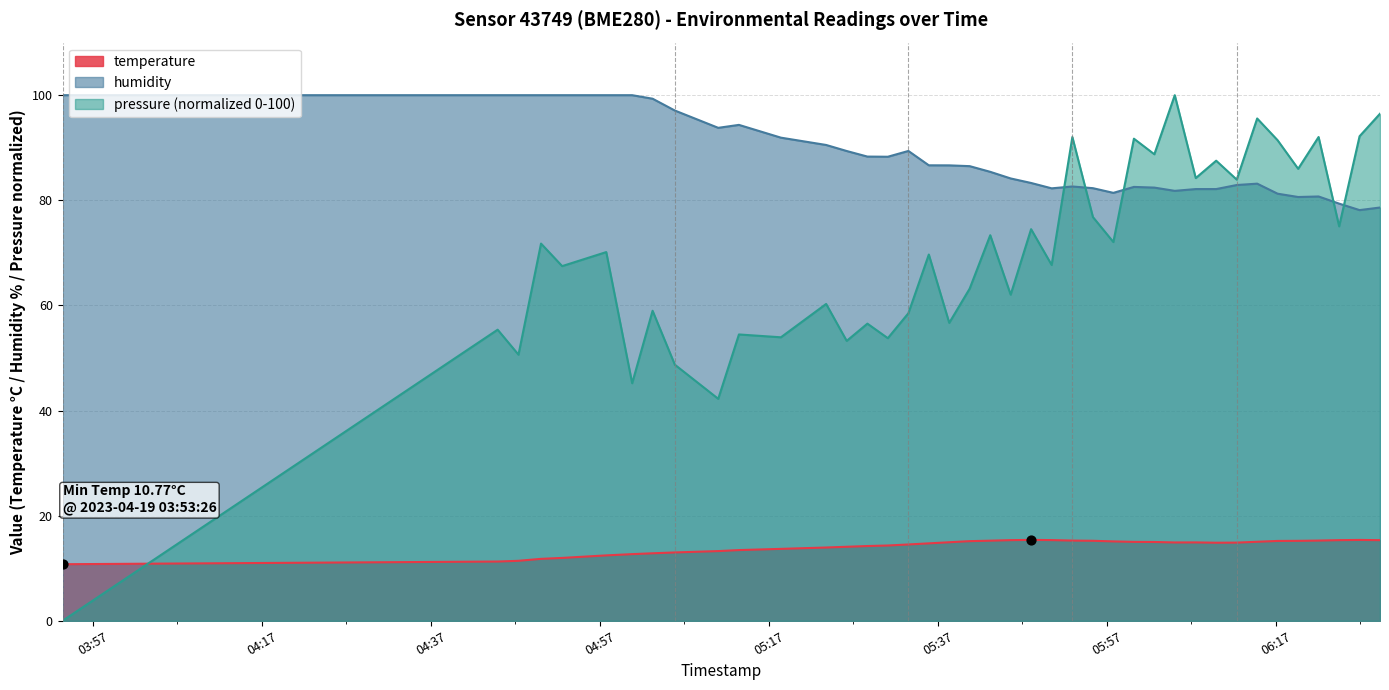

What are all the series names shown in the legend?

temperature, humidity, pressure (normalized 0-100)